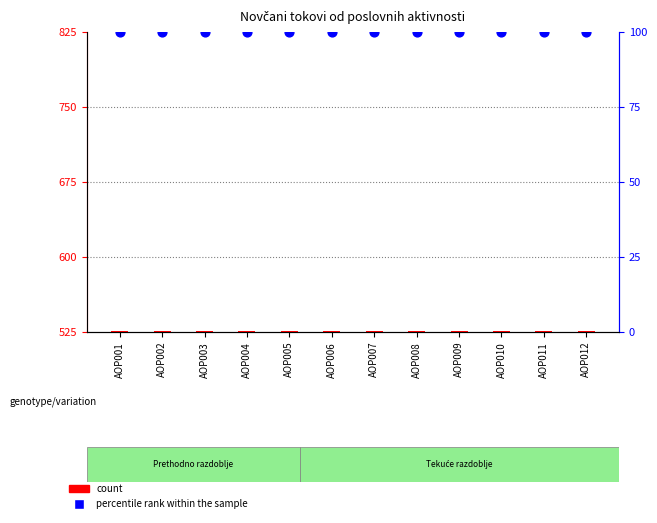

At how many categories does at least one series exceed 240?

12